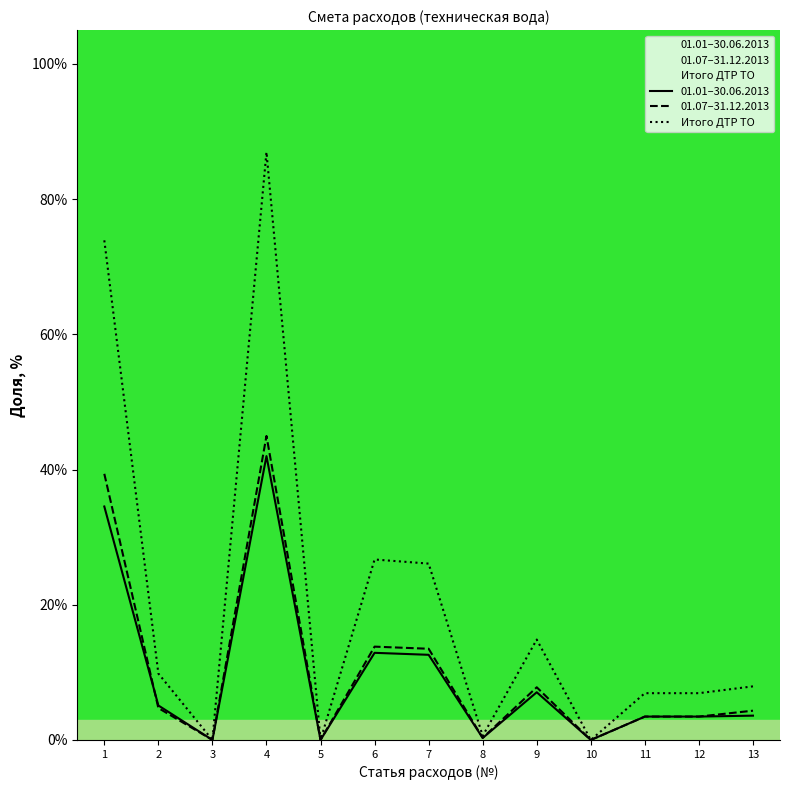

At how many categories does at least one series exceed 68?

2